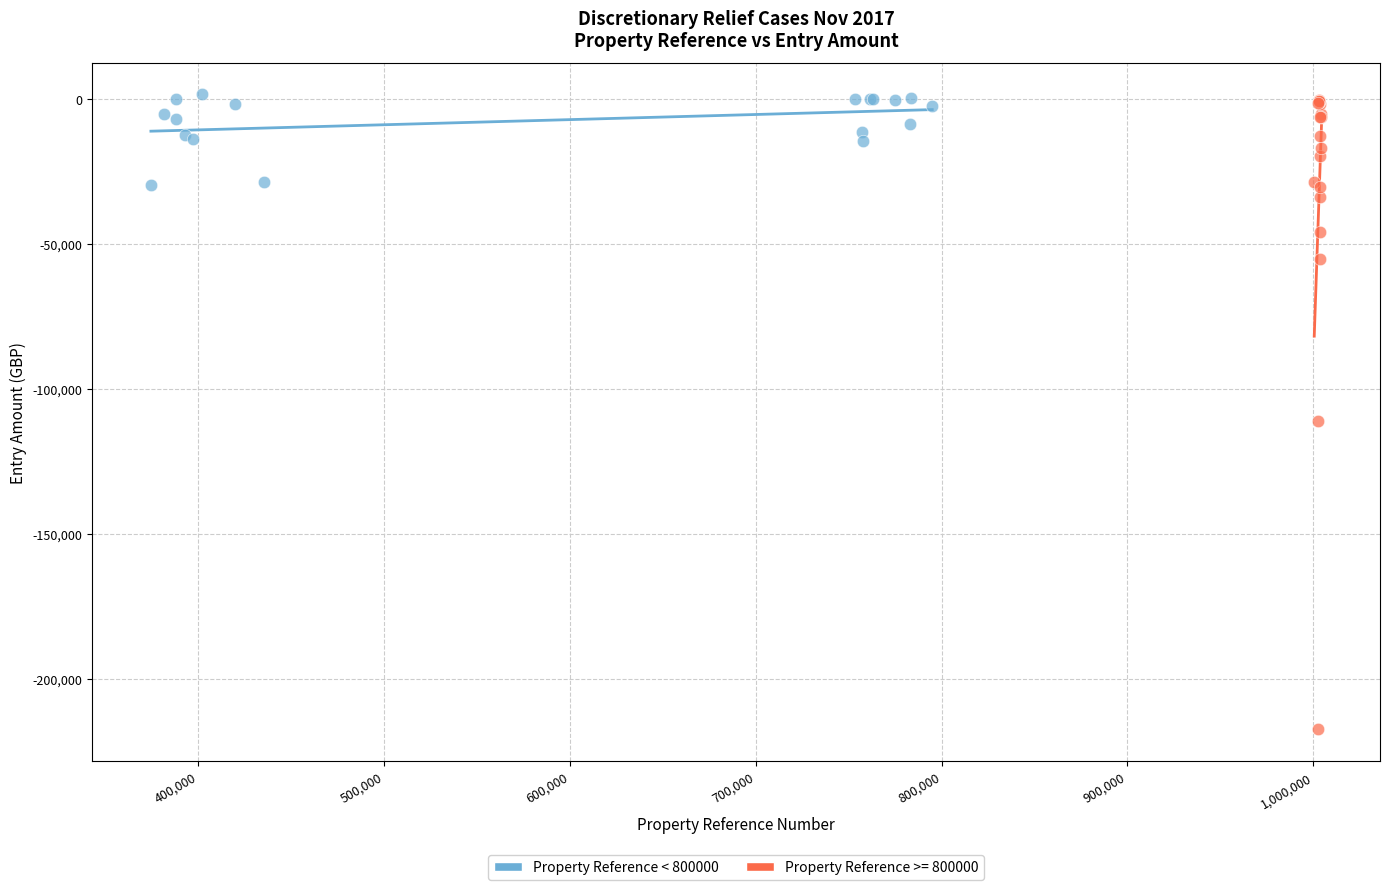

Which series contains the lowest Y value?

Property Reference >= 800000